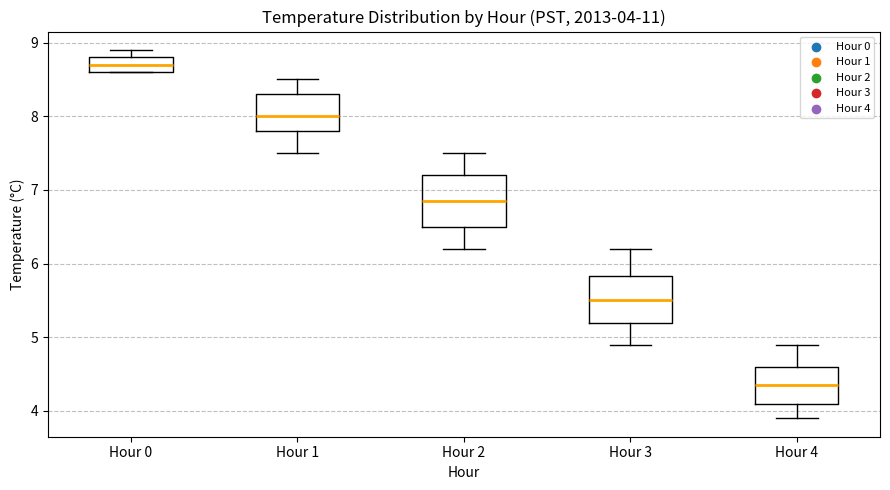

Which box's median line is the lowest?

Hour 4